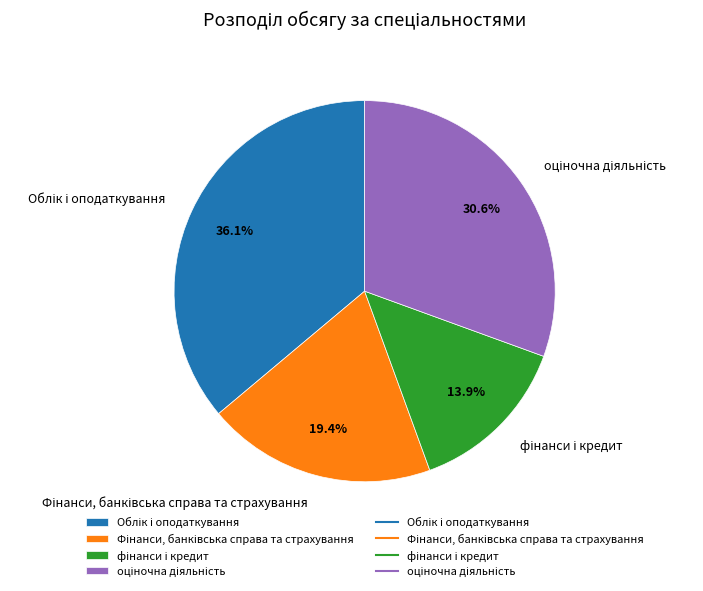

Is there any slice that represents more than half of the pie?

No